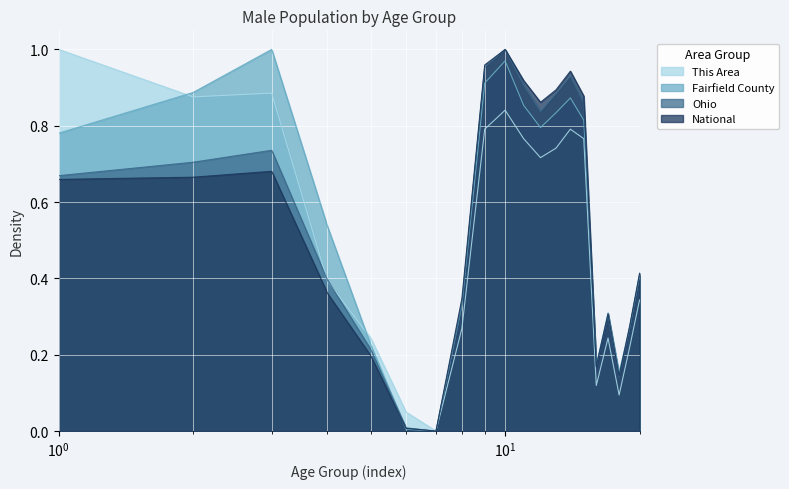

Reading left to right, transcribe all the data shown in this chart.

This Area: 1.0	0.9	0.9	0.4	0.2	0.0	0.0	0.3	0.8	0.8	0.8	0.7	0.7	0.8	0.8	0.1	0.2	0.1	0.2	0.3
Fairfield County: 0.8	0.9	1.0	0.5	0.2	0.0	0.0	0.3	0.9	1.0	0.9	0.8	0.8	0.9	0.8	0.2	0.3	0.2	0.3	0.4
Ohio: 0.7	0.7	0.7	0.4	0.2	0.0	0.0	0.3	1.0	1.0	0.9	0.8	0.9	0.9	0.9	0.2	0.3	0.1	0.3	0.4
National: 0.7	0.7	0.7	0.4	0.2	0.0	0.0	0.3	1.0	1.0	0.9	0.9	0.9	0.9	0.9	0.2	0.3	0.1	0.3	0.4